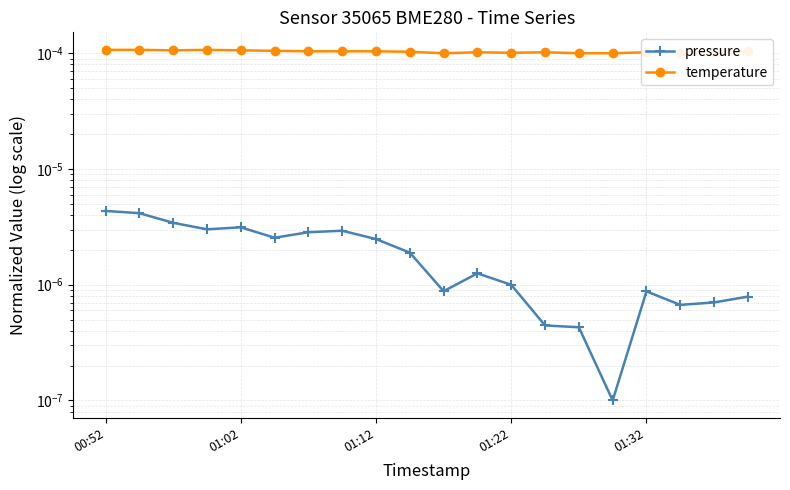

What are all the series names shown in the legend?

pressure, temperature